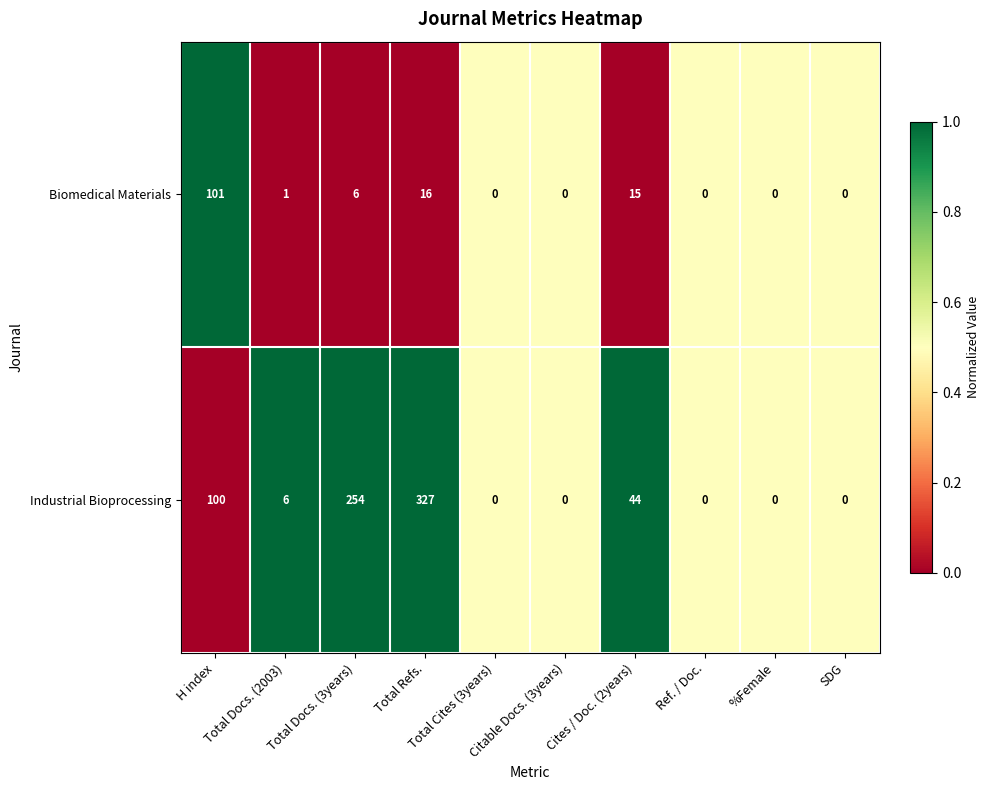

What is the spread (max minus min) of values at Total Docs. (2003)?

5